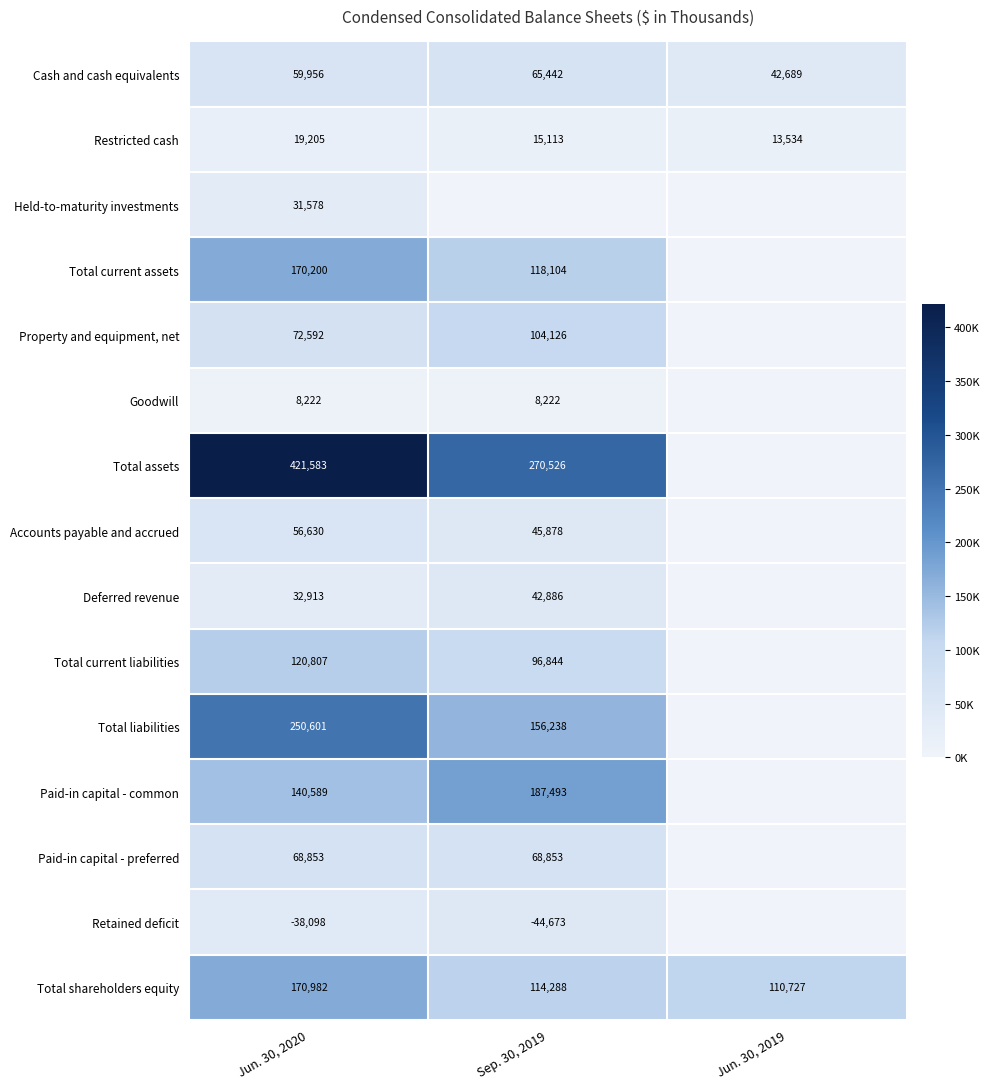

Rank the series at Jun. 30, 2020 from lowest to highest value.

Retained deficit, Goodwill, Restricted cash, Held-to-maturity investments, Deferred revenue, Accounts payable and accrued, Cash and cash equivalents, Paid-in capital - preferred, Property and equipment, net, Total current liabilities, Paid-in capital - common, Total current assets, Total shareholders equity, Total liabilities, Total assets